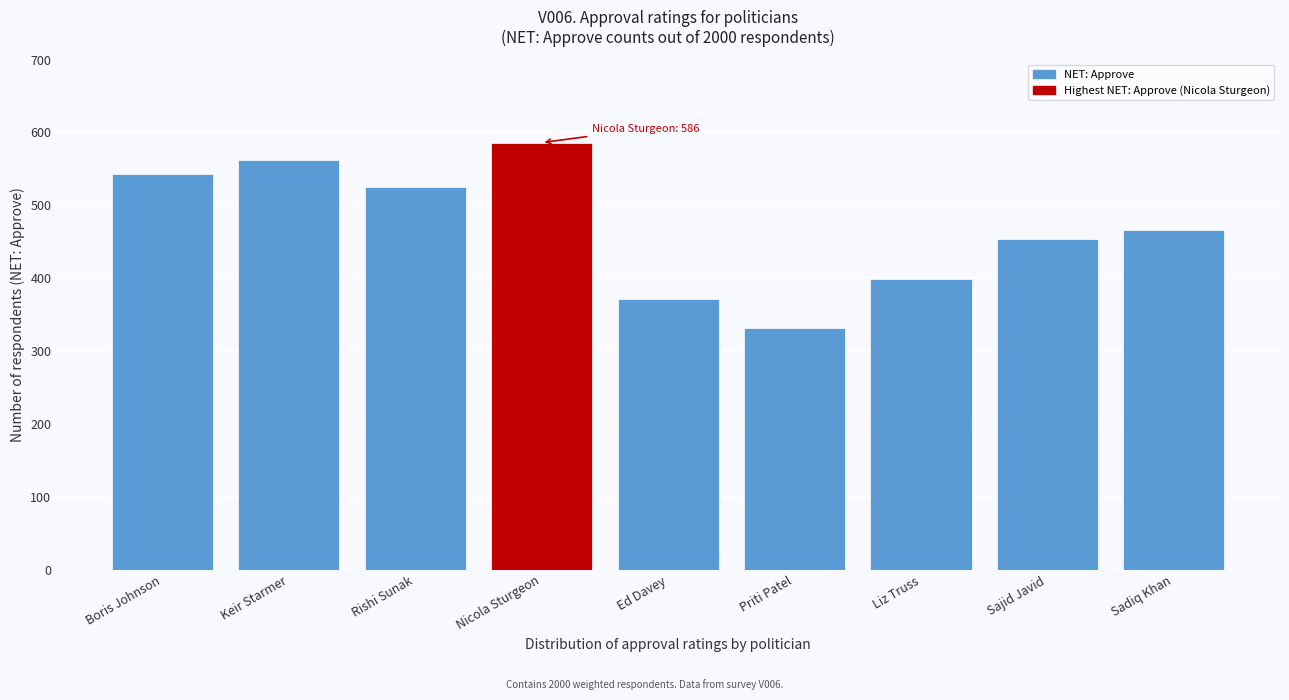

Reading right to left, transcribe all the data shown in this chart.

466	454	399	331	371	586	525	562	543